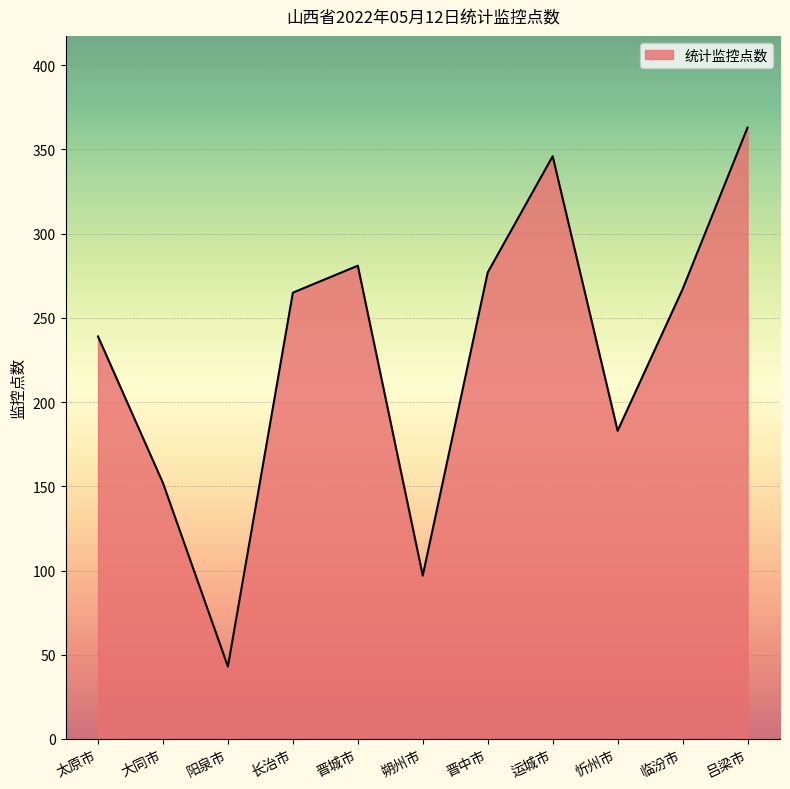

What is the difference between the second highest and second lowest values?

249